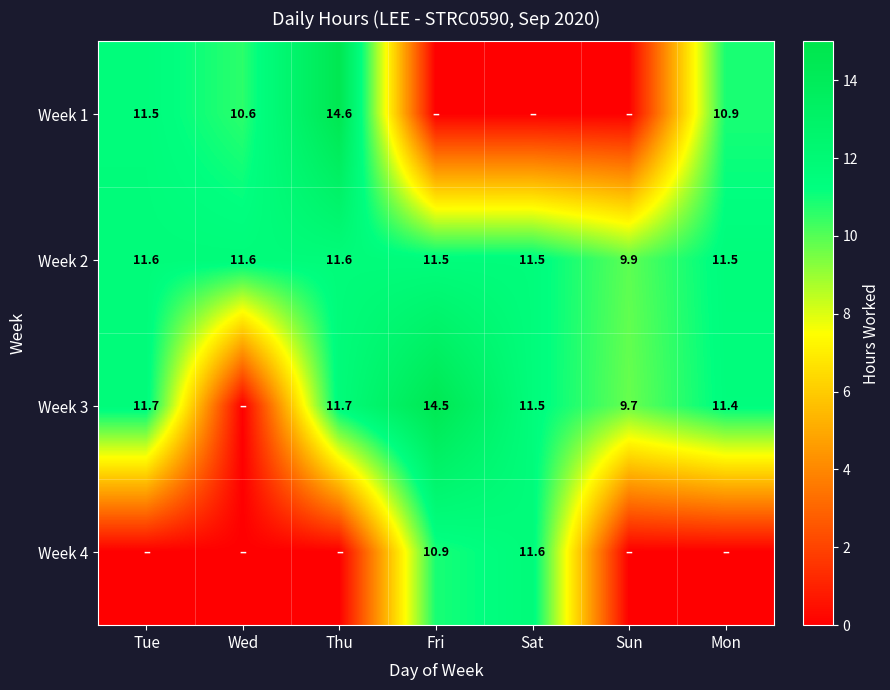

What is the sum of the Week 2 values at Thu and Mon?

23.1